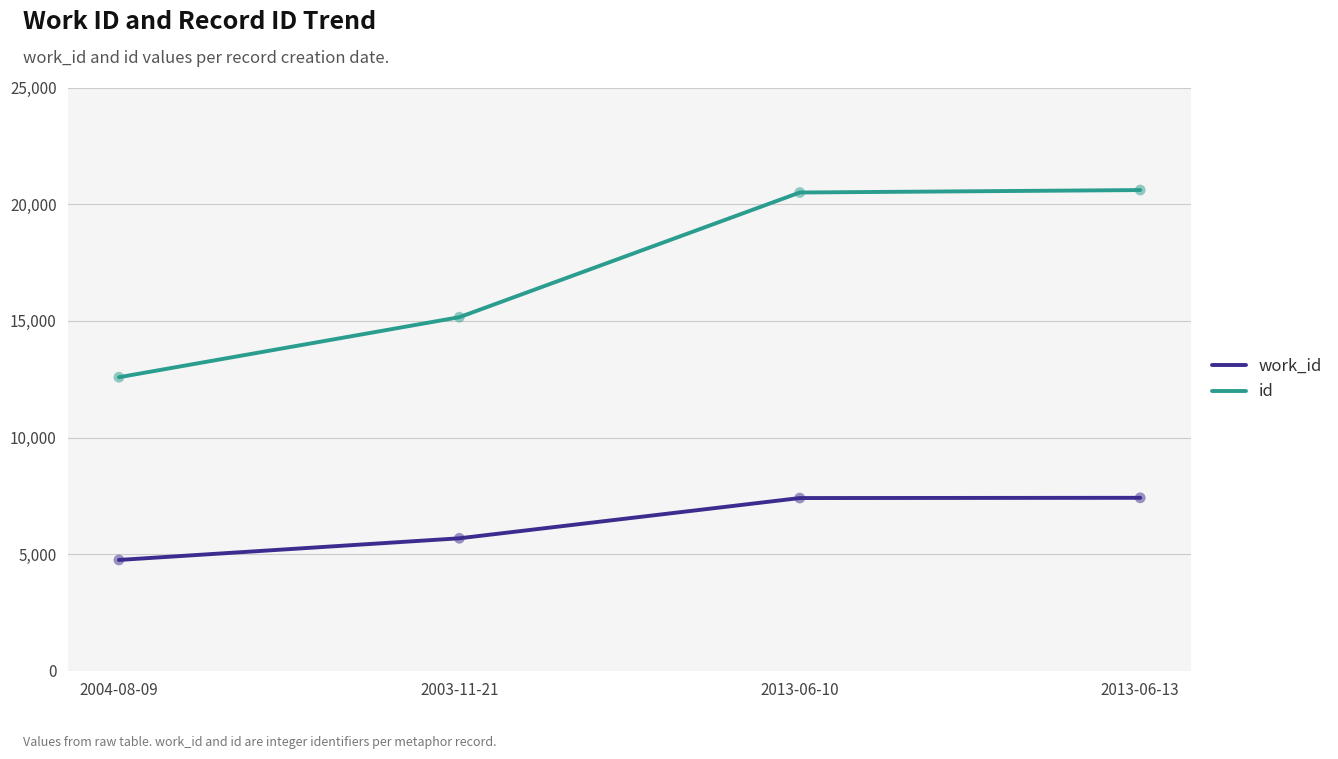

Between 2003-11-21 and 2013-06-13, which series saw the biggest shift?

id